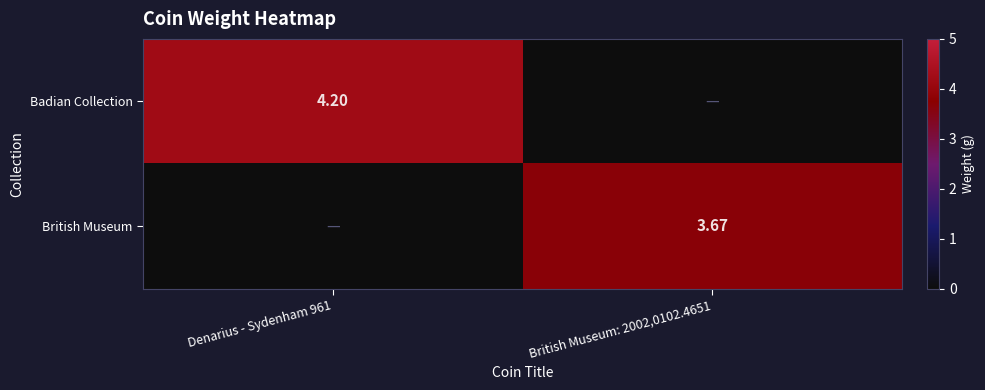

Is the value of Badian Collection at Denarius - Sydenham 961 greater than the value of British Museum at British Museum: 2002,0102.4651?

Yes